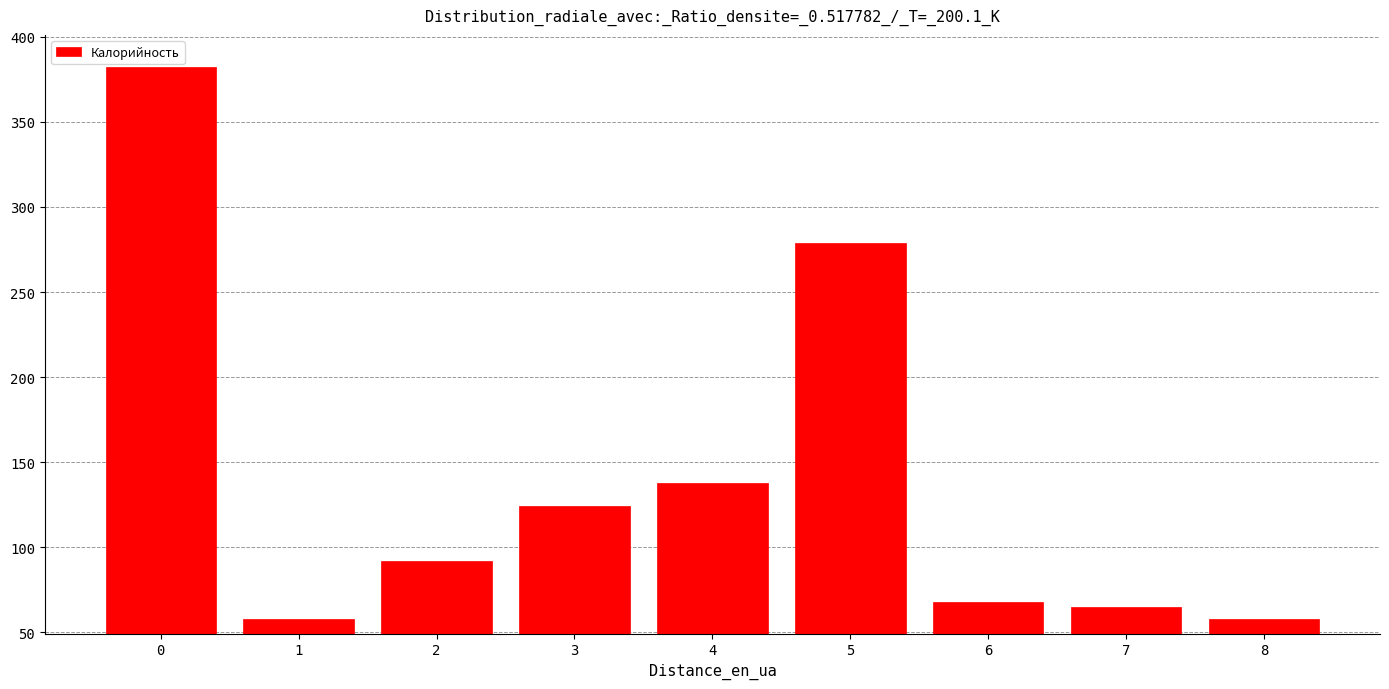

Reading right to left, list all the values displayed in this chart.

8=58	7=65	6=68	5=279	4=138	3=124	2=92	1=58	0=382